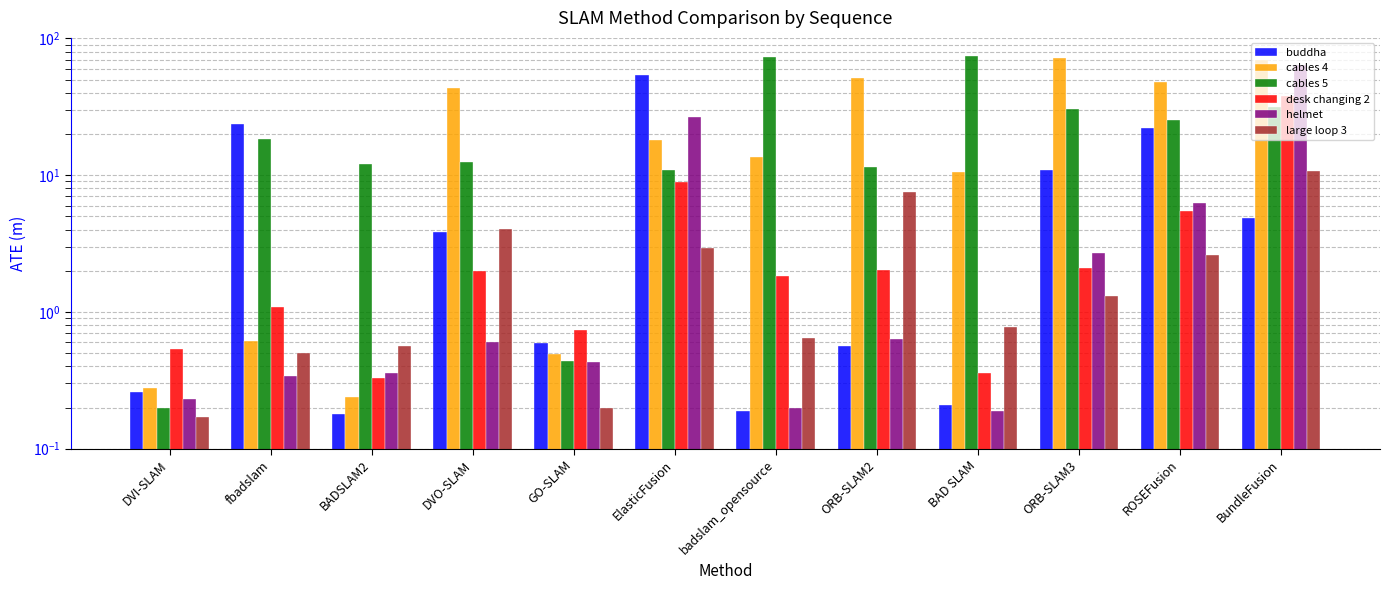

How many groups of bars are there?

12